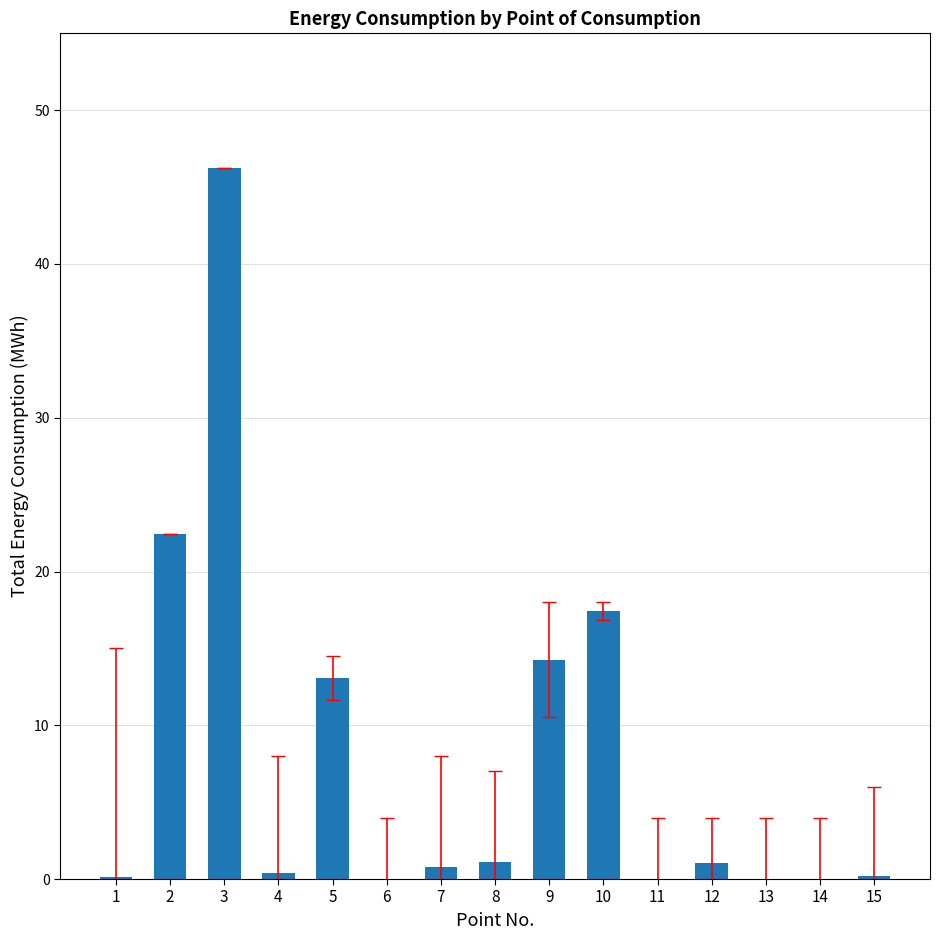

What is the greatest value displayed?

46.2